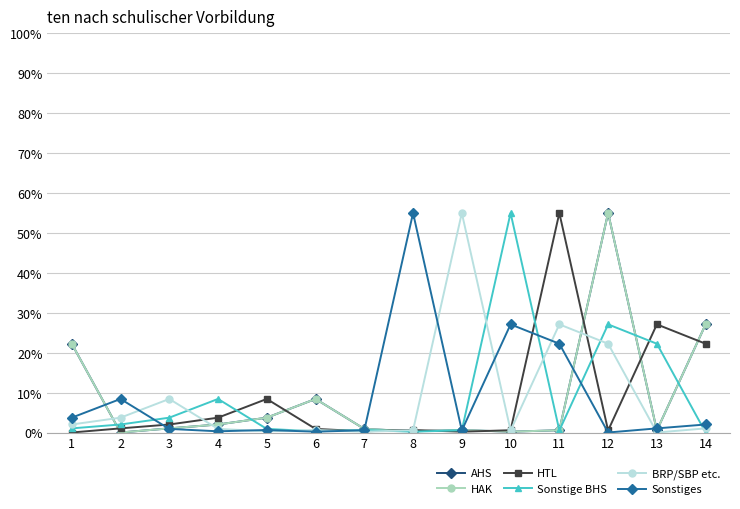

The Sonstiges series shows 12.3 at 2. True or false?

False